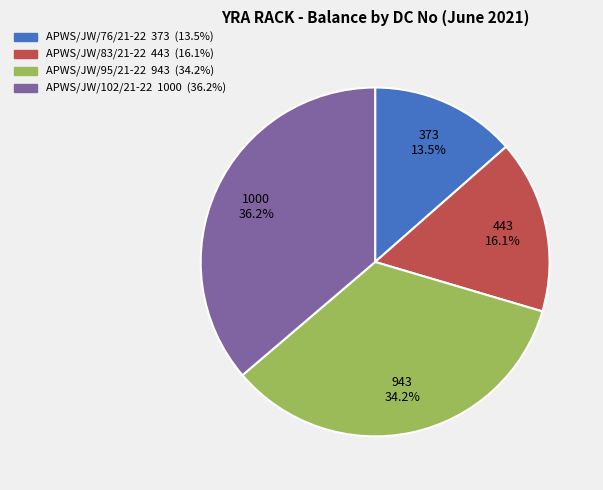

Which slice is the smallest?

APWS/JW/76/21-22